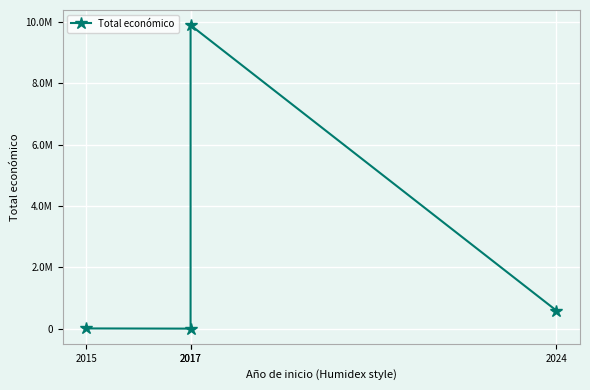

True or false: there are more than 0 points higher than both neighbors.

True